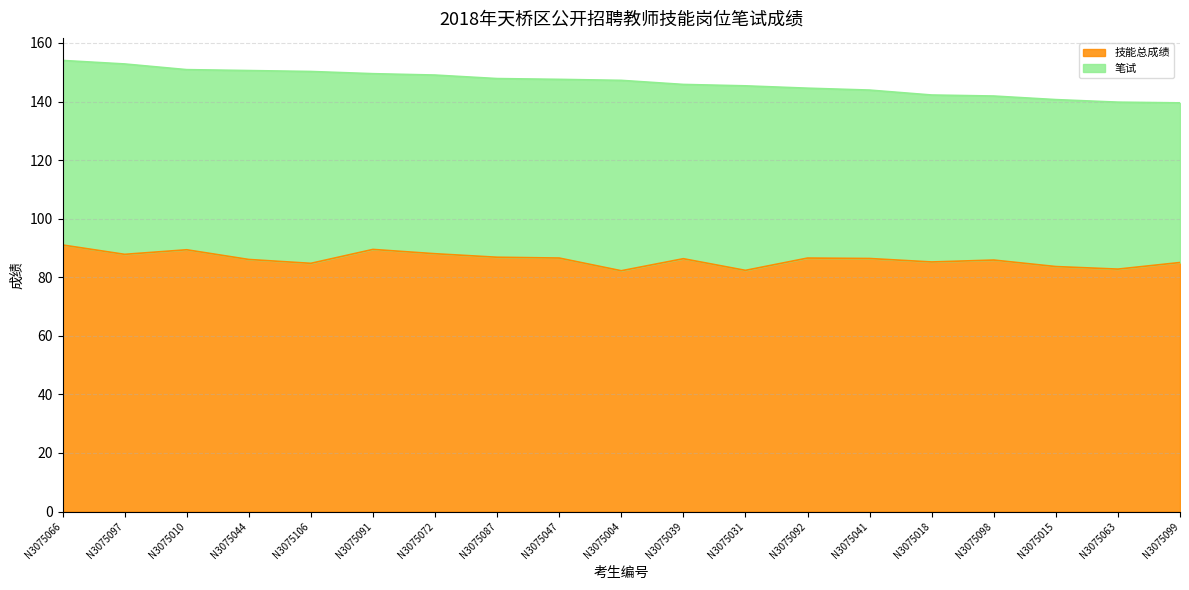

At which label does the data first exceed 86?

N3075066